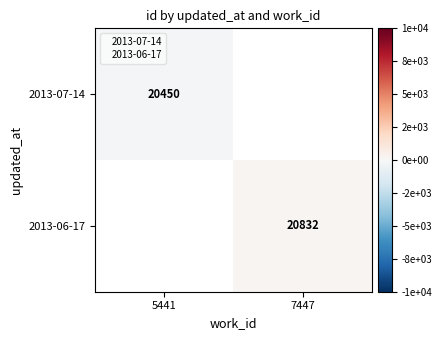

Is it true that 2013-06-17 equals 20832 at 7447?

True